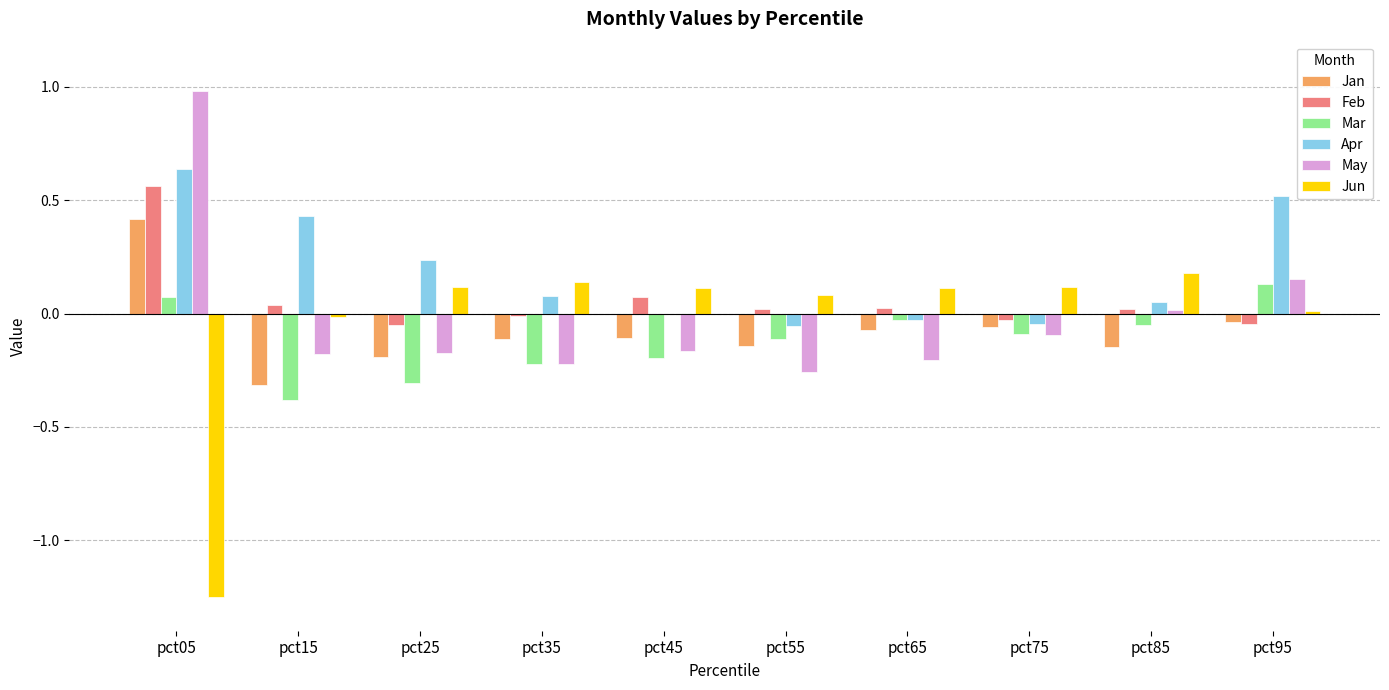

True or false: Mar has a value of -0.2 at pct35.

True